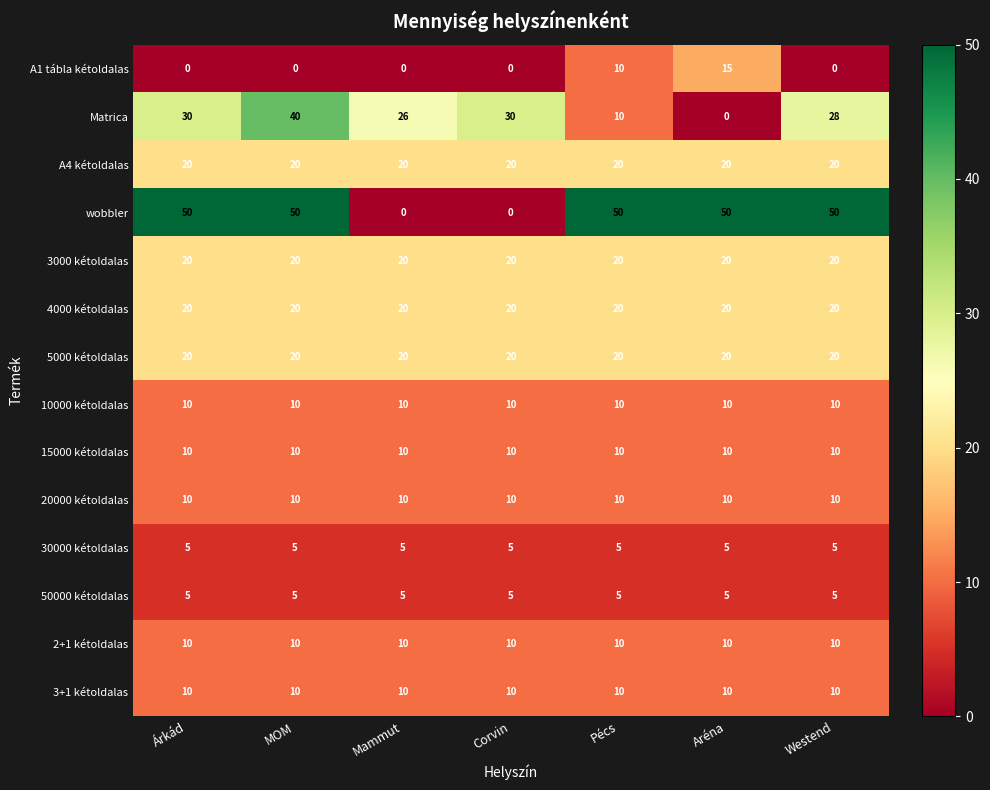

What is the difference between the A1 tábla kétoldalas values at Aréna and MOM?

15